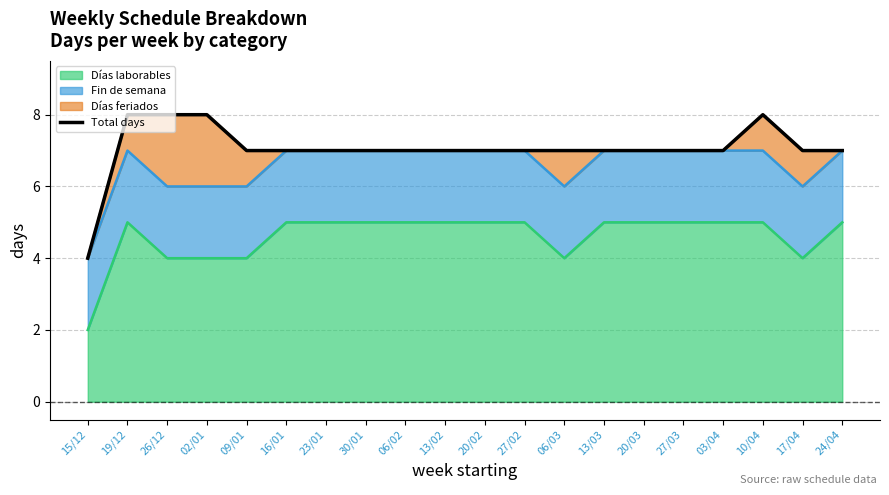

Reading left to right, transcribe all the data shown in this chart.

4	8	8	8	7	7	7	7	7	7	7	7	7	7	7	7	7	8	7	7